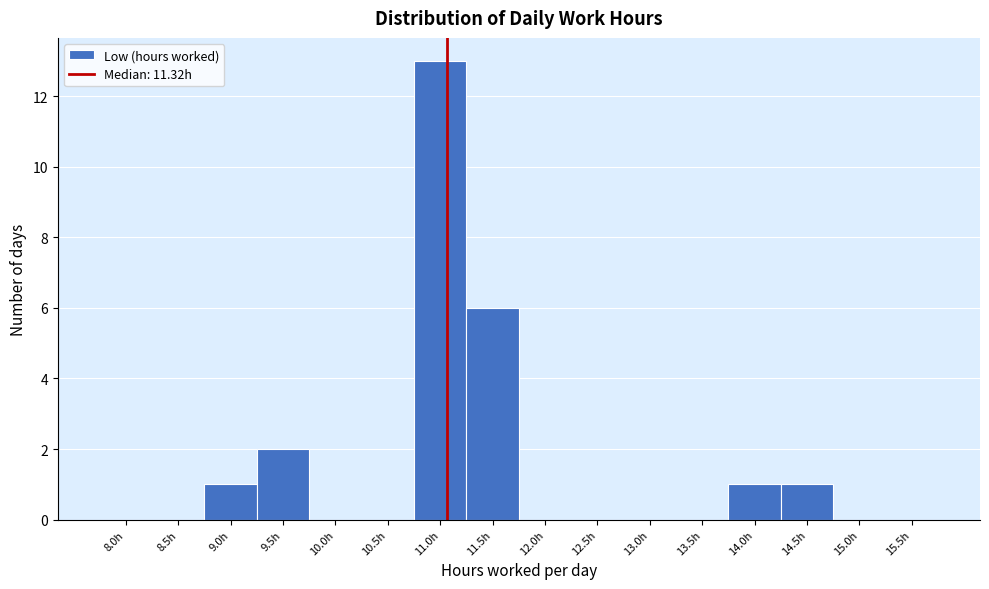

Reading left to right, list all the values displayed in this chart.

8.0h=0	8.5h=0	9.0h=1	9.5h=2	10.0h=0	10.5h=0	11.0h=13	11.5h=6	12.0h=0	12.5h=0	13.0h=0	13.5h=0	14.0h=1	14.5h=1	15.0h=0	15.5h=0